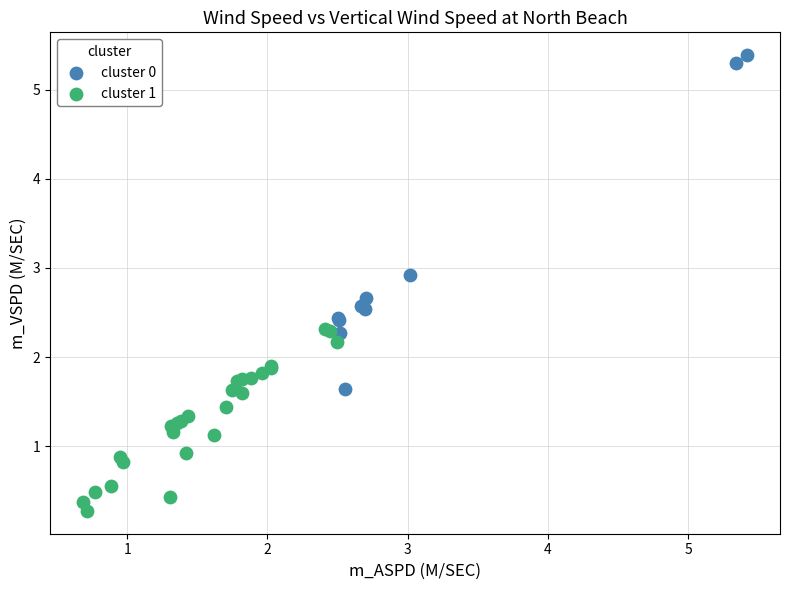

Which series has the largest Y range (max minus min)?

cluster 0